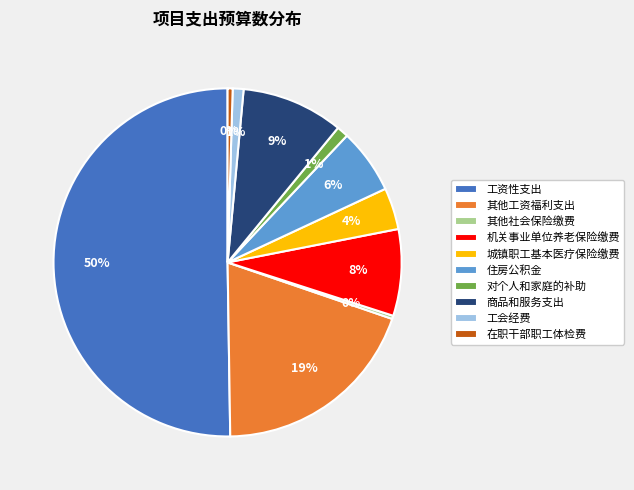

Which slice is the largest?

工资性支出